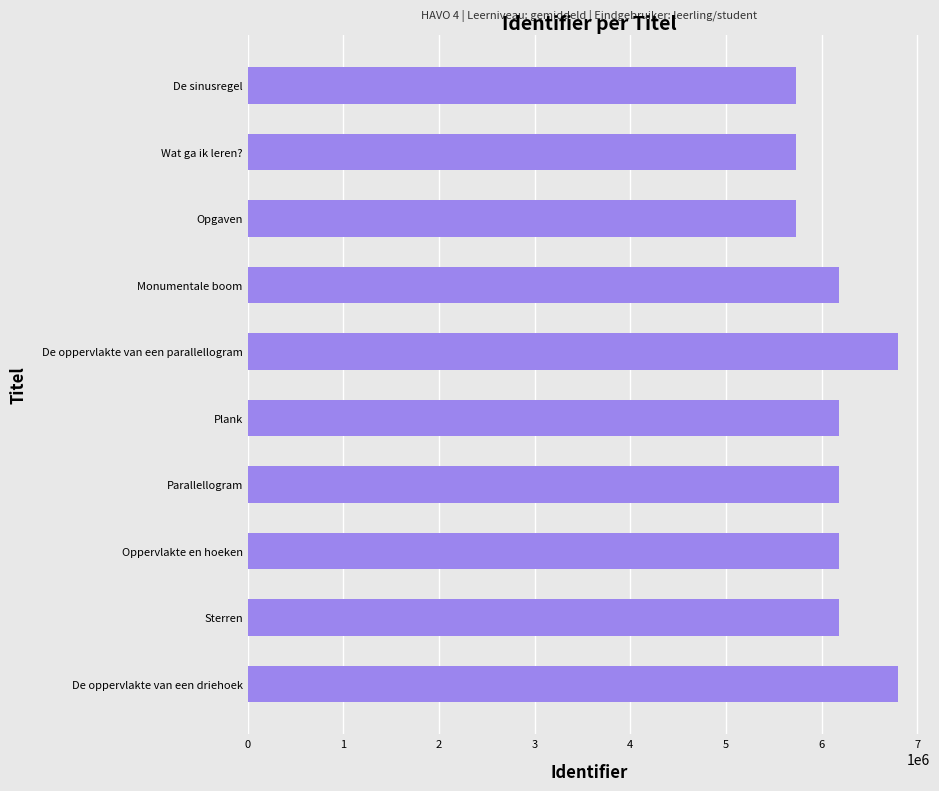

Is it true that the value at Oppervlakte en hoeken is 6184826?

True